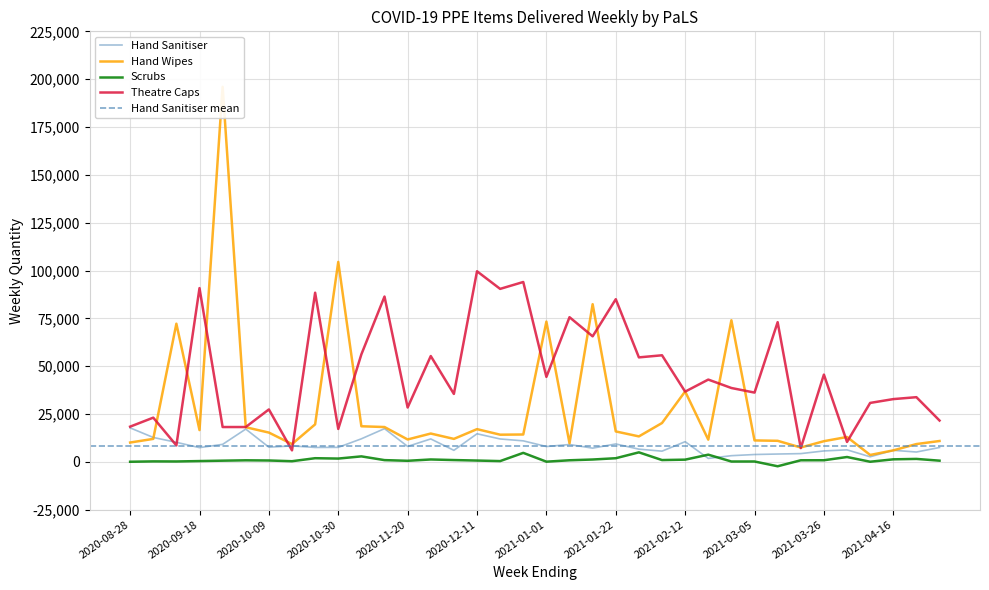

What is the smallest value displayed?

-2306